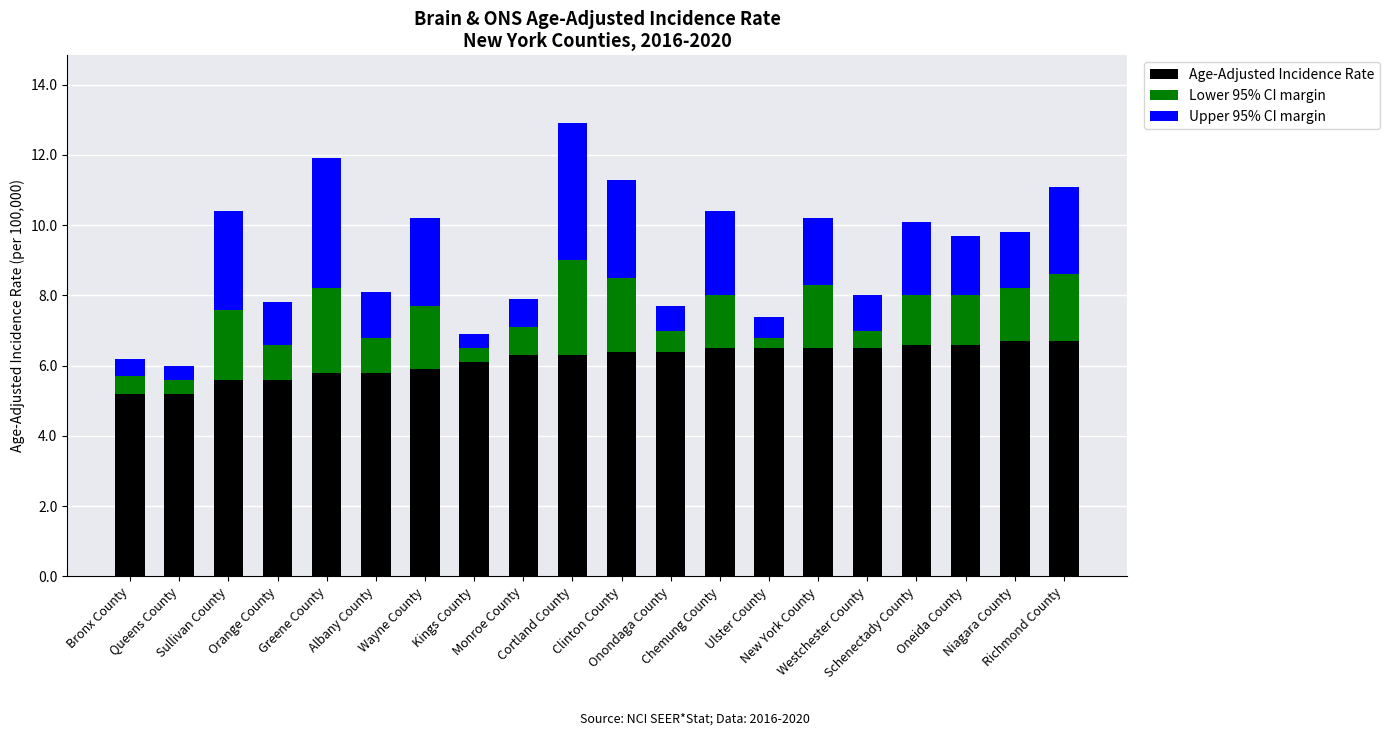

At which category is the sum across all series the highest?

Cortland County